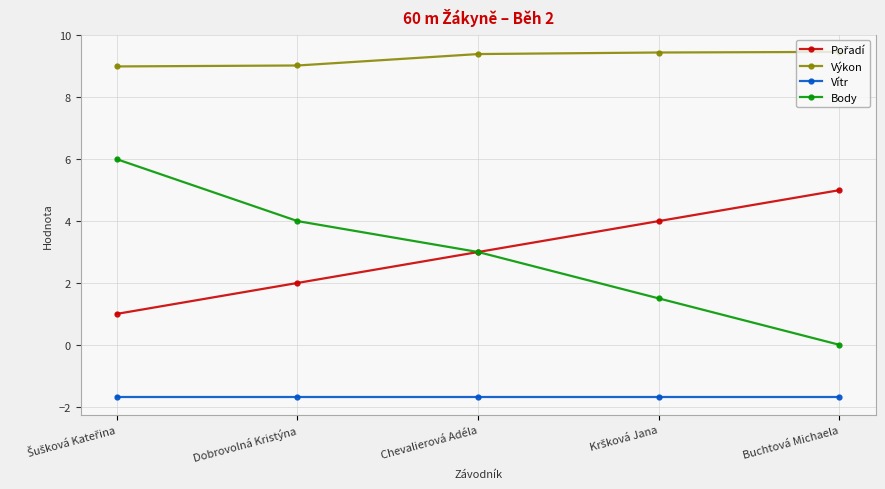

What is the smallest value displayed?

-1.7